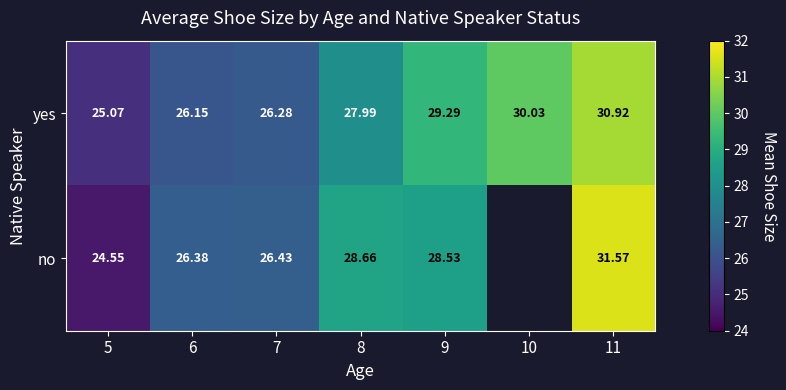

At 11, list the series in order from largest to smallest.

no, yes